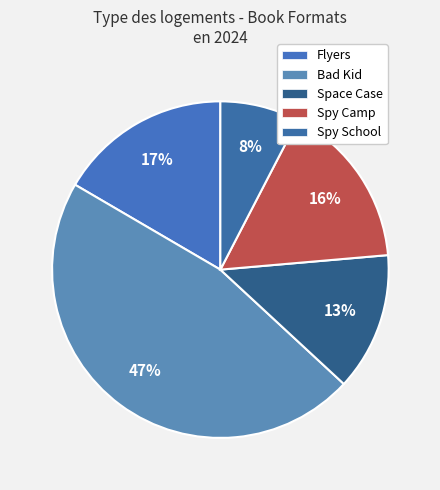

True or false: Flyers accounts for 17% of the total.

True